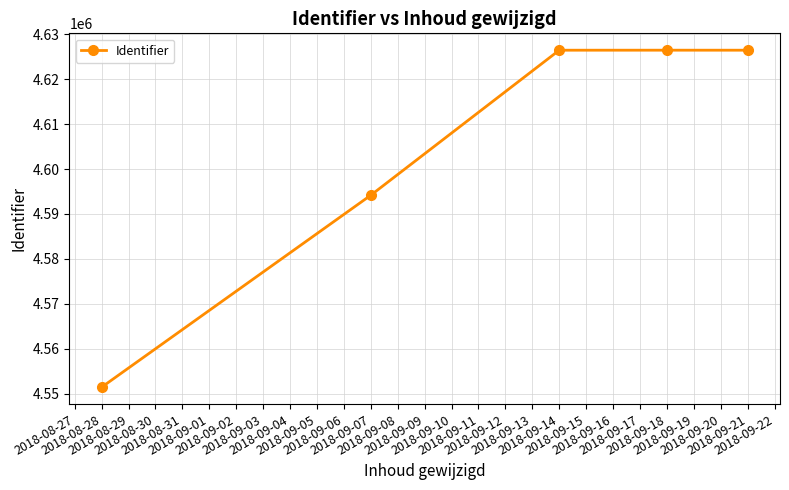

How many data points does each series have?

5